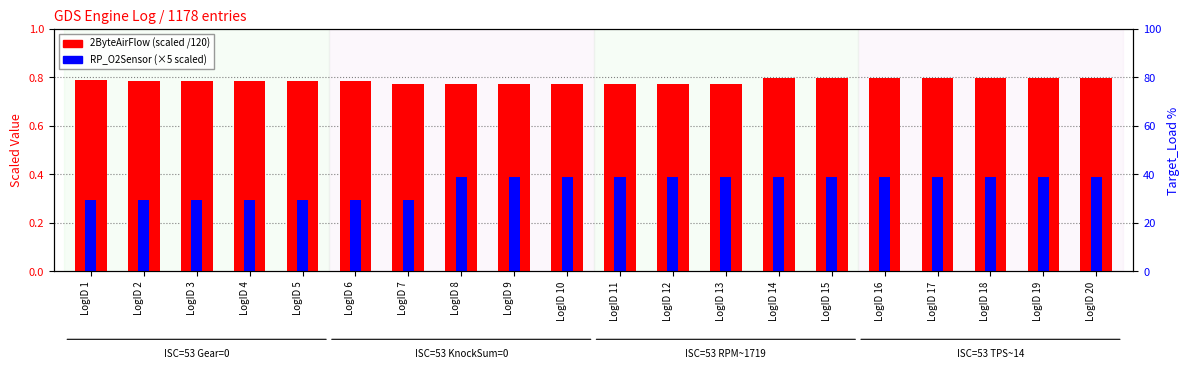

What is the difference between the highest and lowest values at LogID 9?

0.4